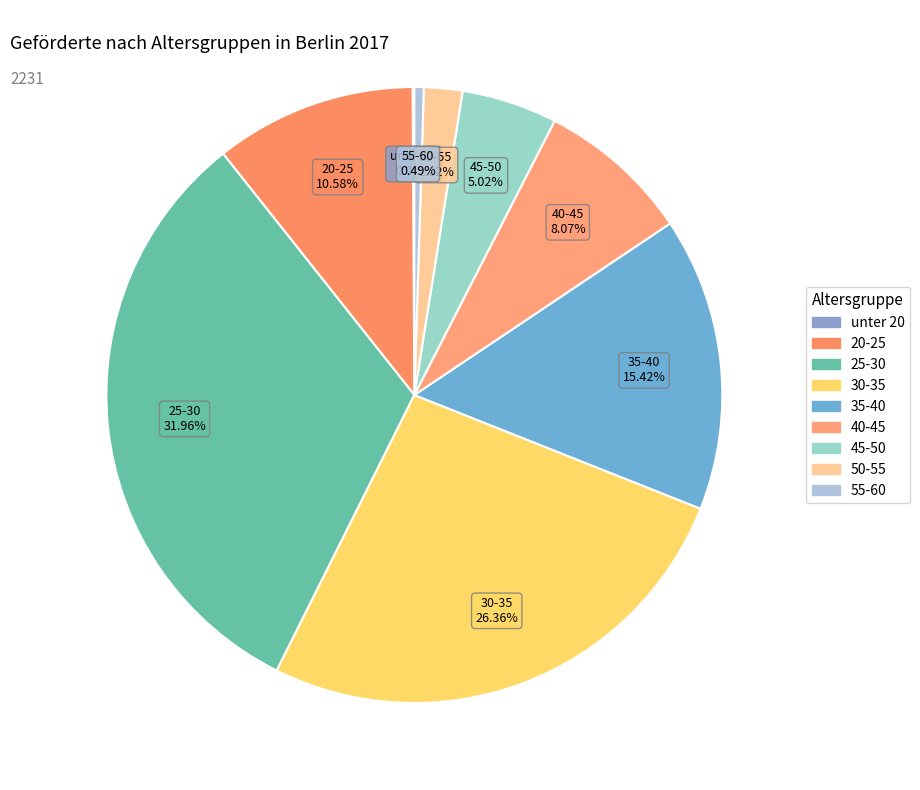

The 25-30 slice represents 43% of the pie. True or false?

False